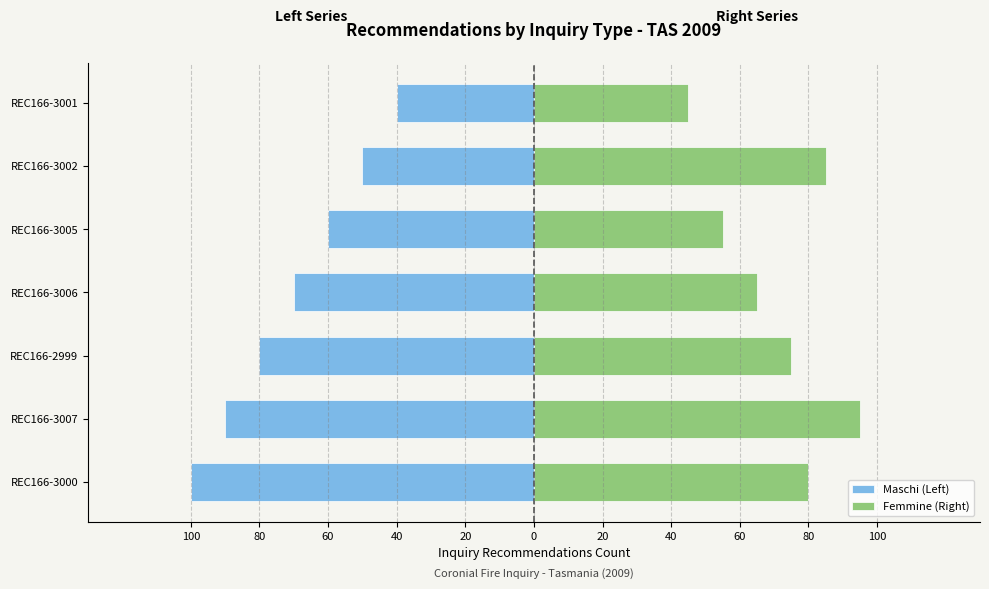

Between REC166-3000 and REC166-3001, which series saw the biggest shift?

Maschi (Left)